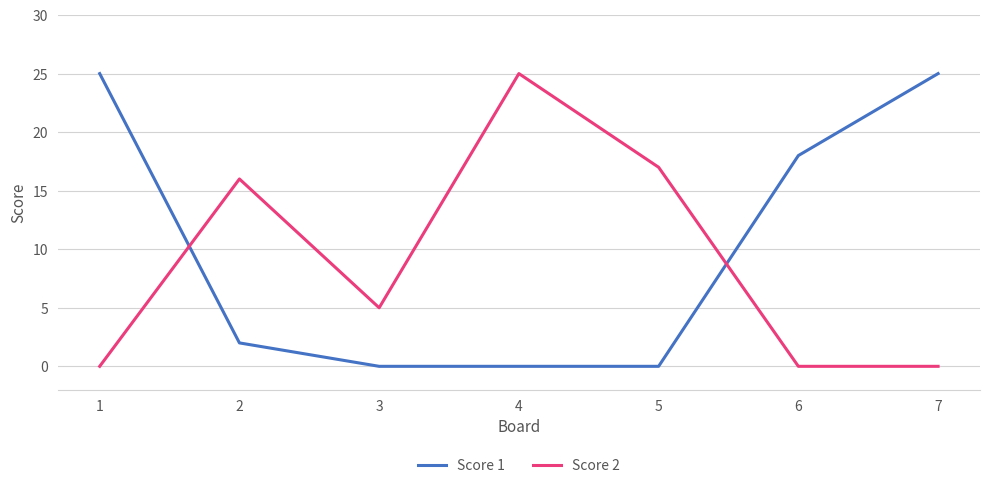

How many interior local peaks does the Score 2 series have?

2